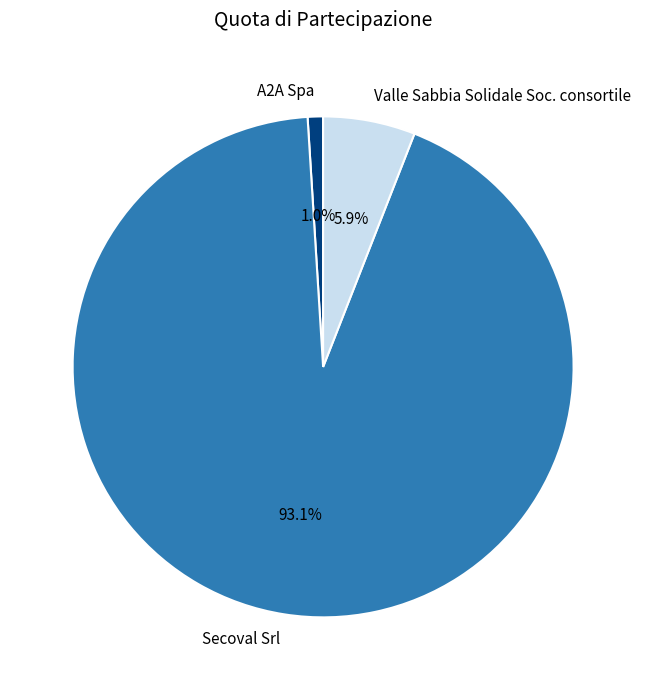

How much of the chart is everything except Secoval Srl?

6.9%